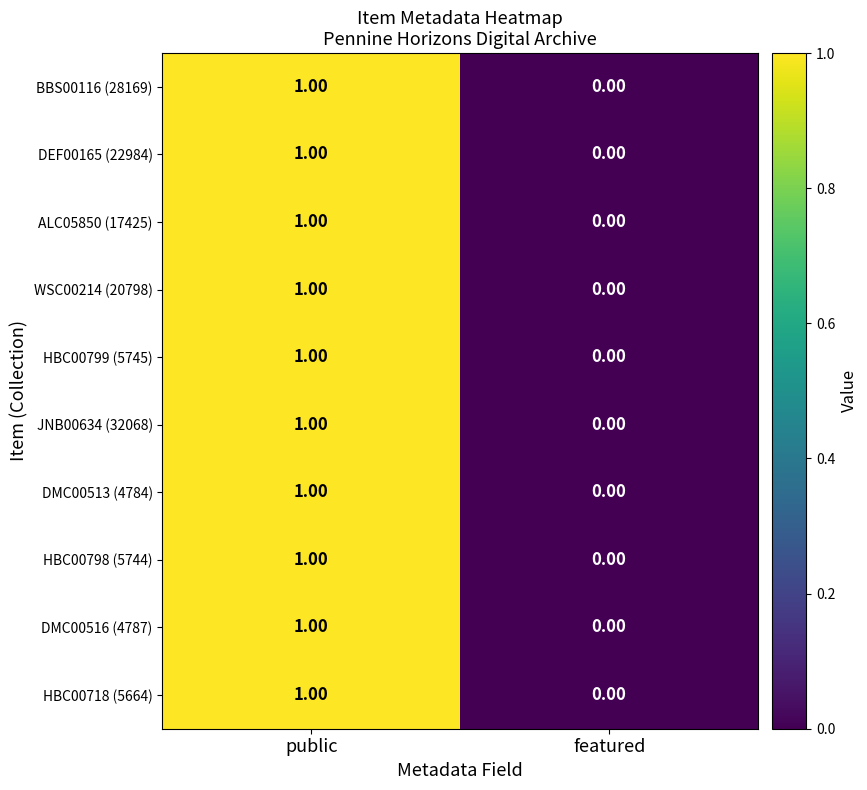

List the labels in order of HBC00799 (5745) value, largest first.

public, featured